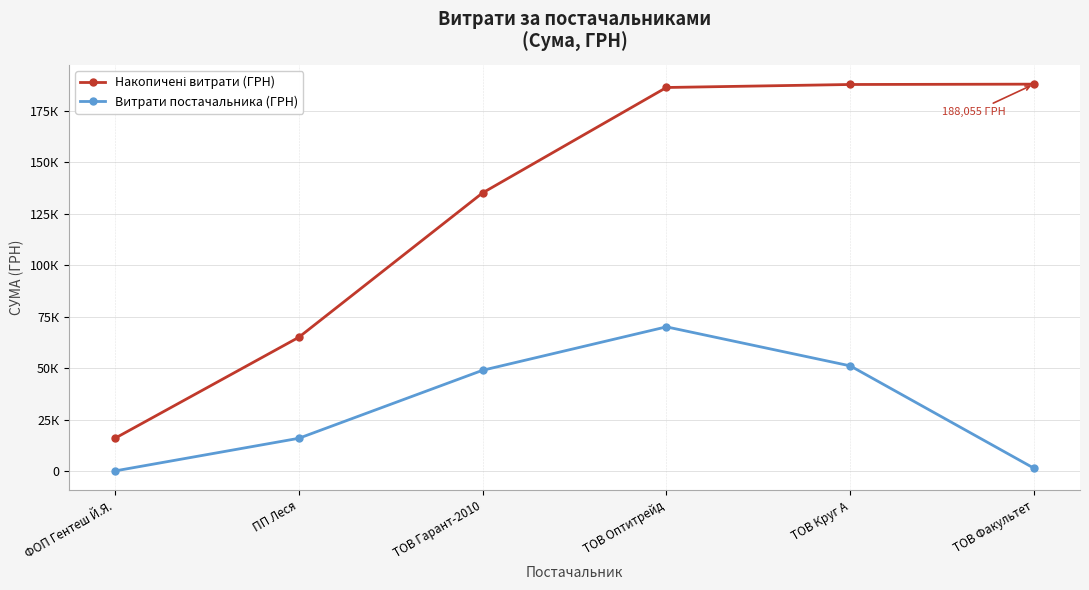

Rank the categories by Витрати постачальника (ГРН) value from highest to lowest.

ТОВ Оптитрейд, ТОВ Круг А, ТОВ Гарант-2010, ПП Леся, ТОВ Факультет, ФОП Гентеш Й.Я.